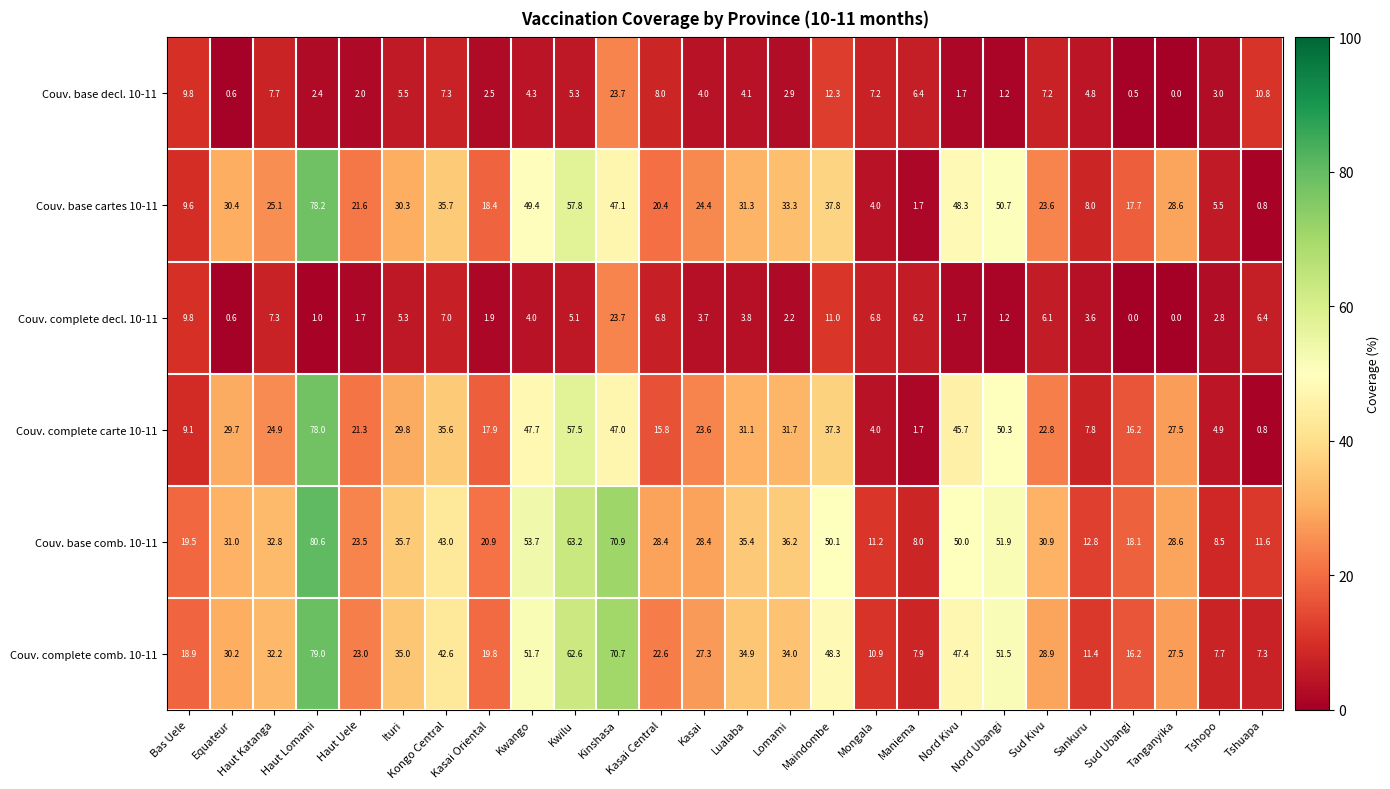

At which label does Couv. base decl. 10-11 first exceed 4?

Bas Uele